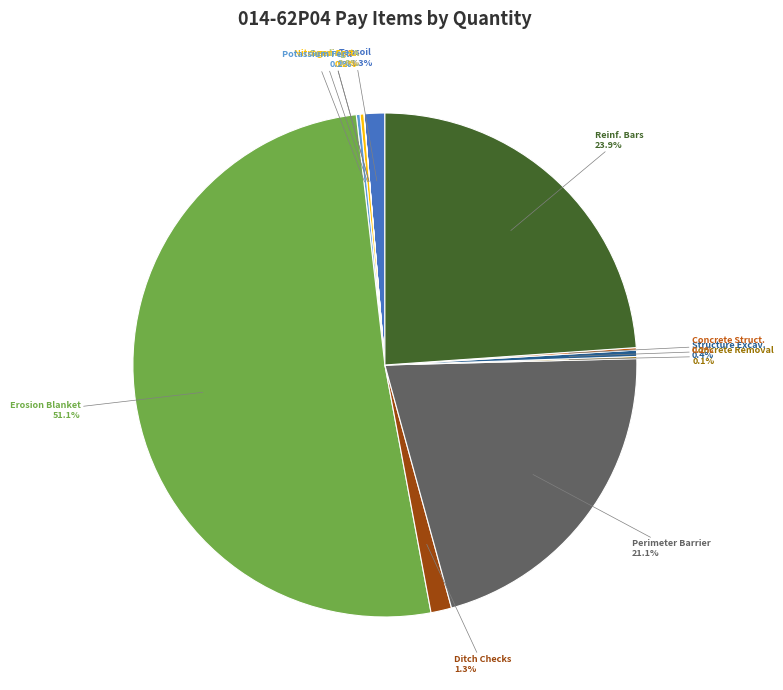

Which slice is the largest?

Erosion Blanket